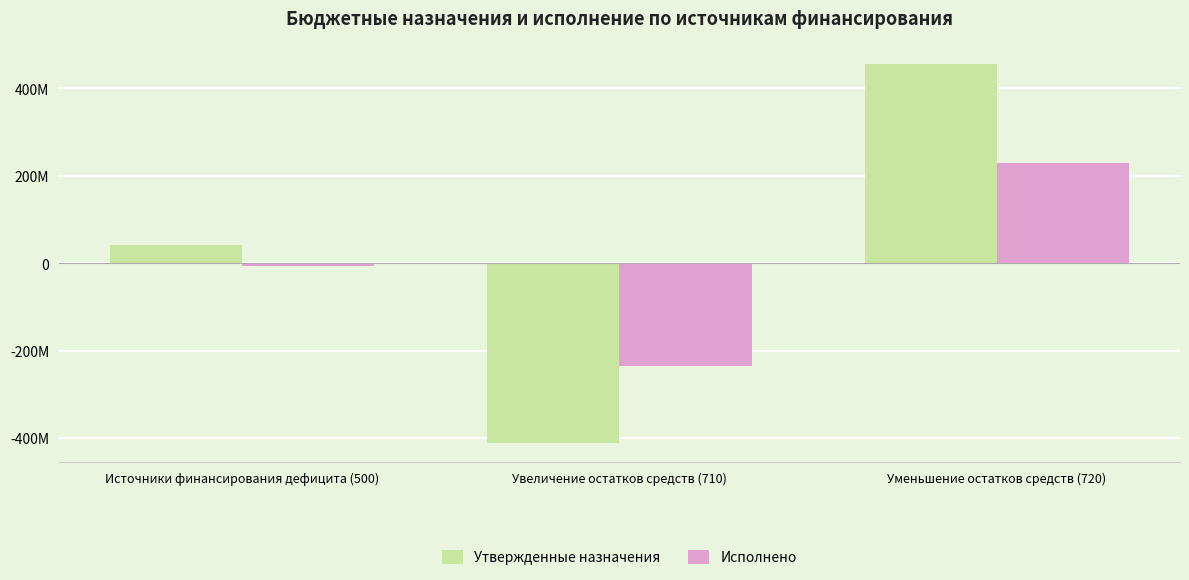

What is the label of the 2nd bar from the left?

Увеличение остатков средств (710)